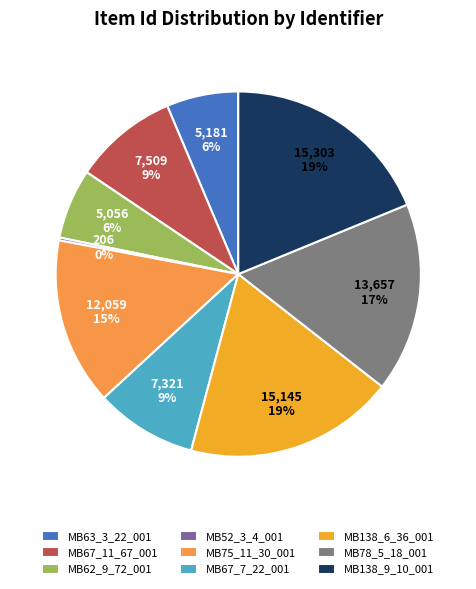

Is it true that MB138_6_36_001 is 14% of the pie?

False